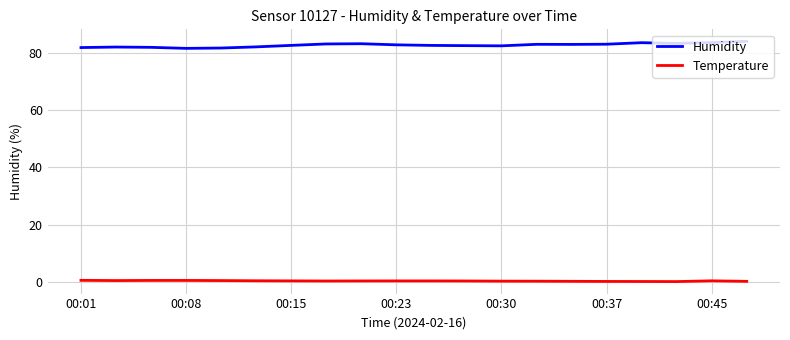

Which series has the largest total across all categories?

Humidity